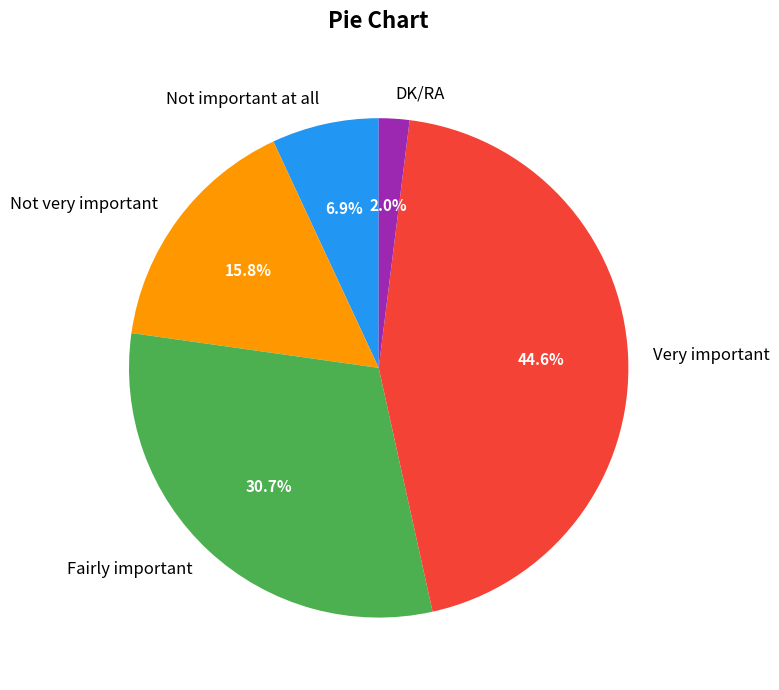

Is there a majority slice in this chart?

No